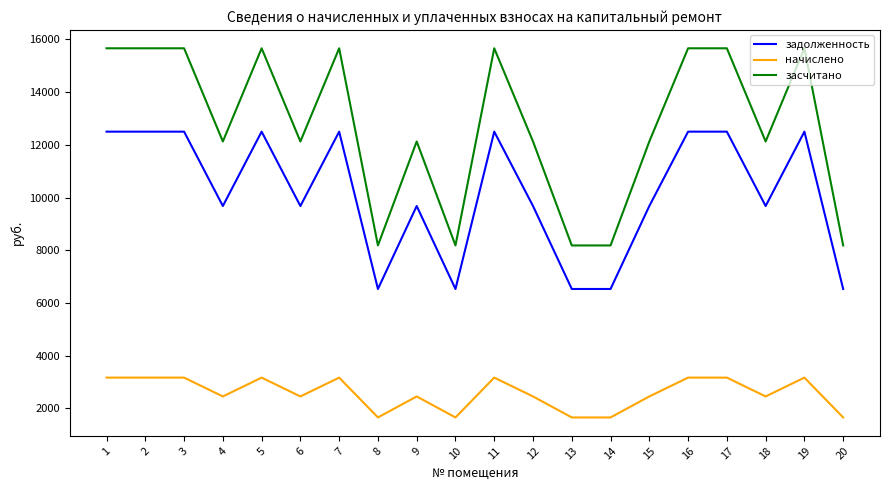

Which series has the largest total across all categories?

засчитано